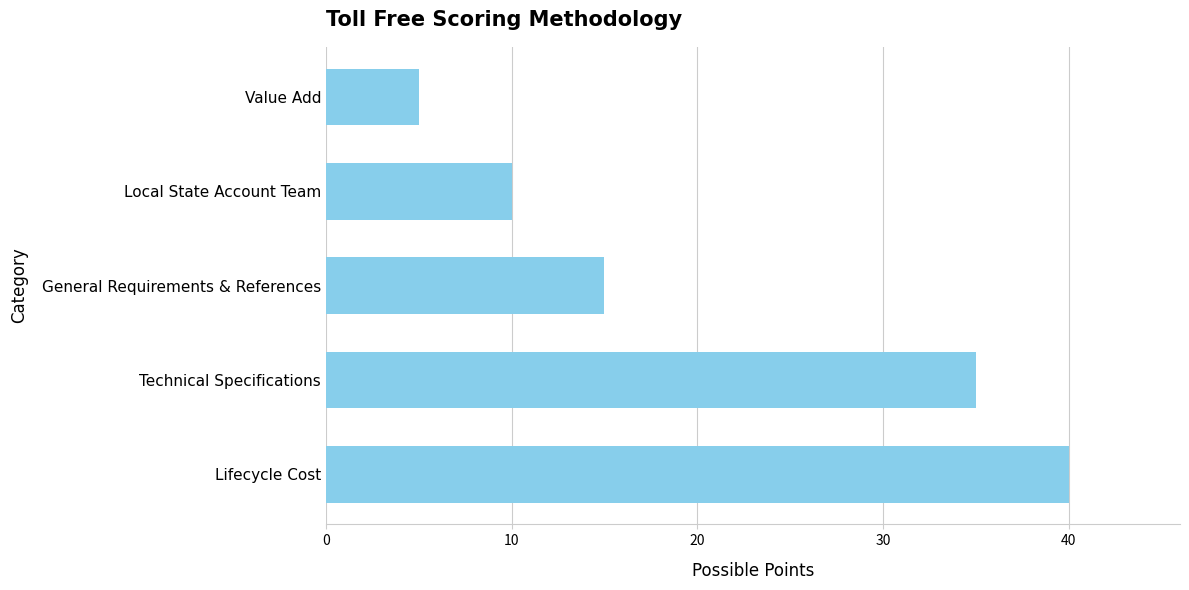

How many distinct data groups are displayed?

1